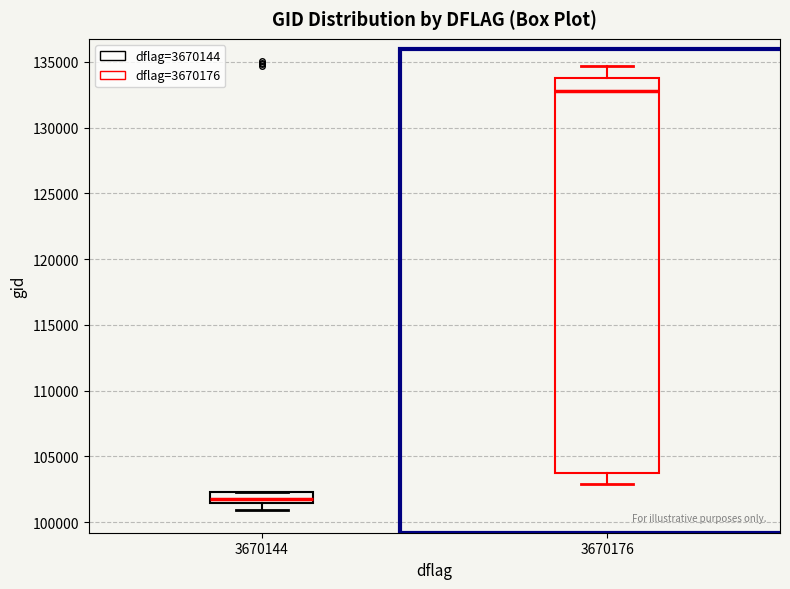

Which box's median line is the highest?

3670176